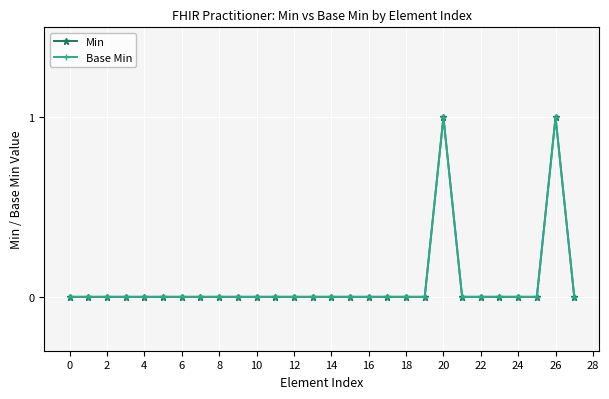

True or false: Base Min has more than 0 interior local peaks.

True